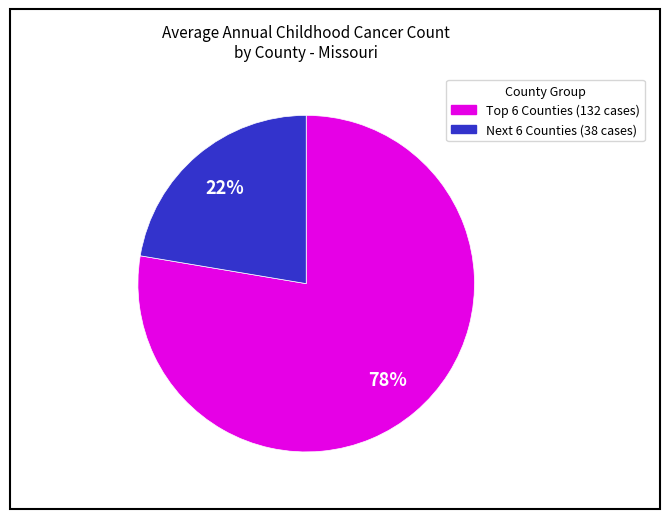

Does any single category account for the majority?

Yes